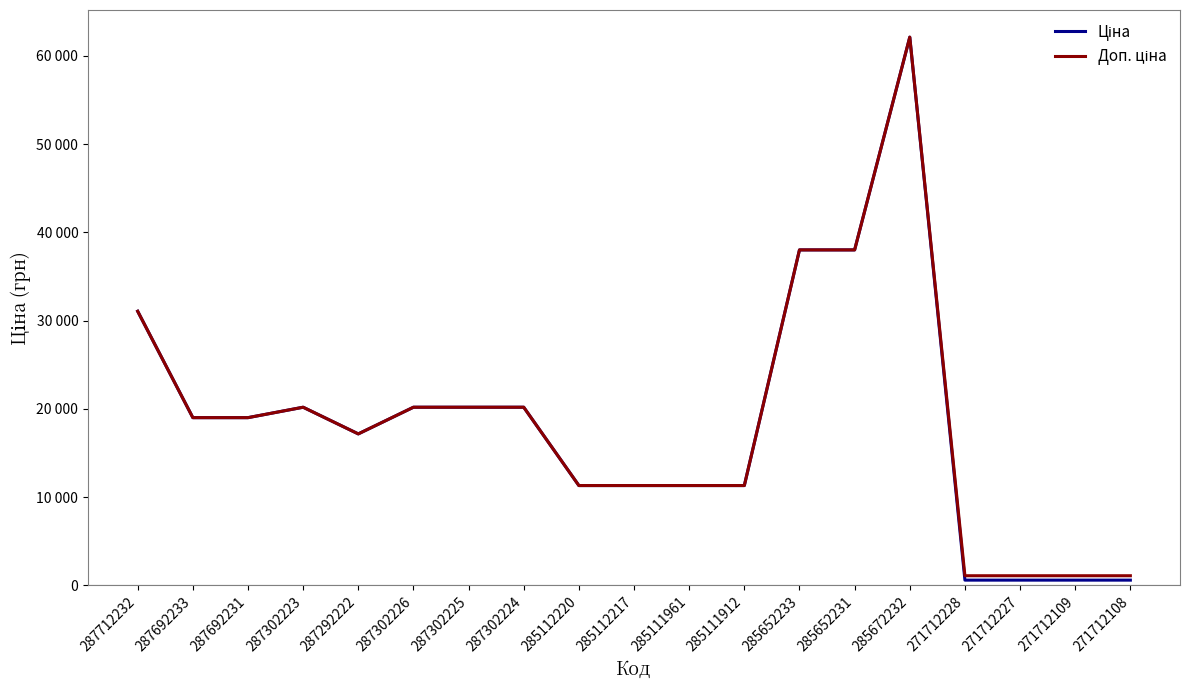

Reading left to right, transcribe all the data shown in this chart.

Ціна: 287712232=31058.4	287692233=19005.7	287692231=19005.7	287302223=20186.0	287292222=17165.0	287302226=20186.0	287302225=20186.0	287302224=20186.0	285112220=11312.5	285112217=11312.5	285111961=11312.5	285111912=11312.5	285652233=38011.3	285652231=38011.3	285672232=62116.9	271712228=596.5	271712227=596.5	271712109=596.5	271712108=596.5
Доп. ціна: 287712232=31058.4	287692233=19005.7	287692231=19005.7	287302223=20186.0	287292222=17165.0	287302226=20186.0	287302225=20186.0	287302224=20186.0	285112220=11312.5	285112217=11312.5	285111961=11312.5	285111912=11312.5	285652233=38011.3	285652231=38011.3	285672232=62116.9	271712228=1093.7	271712227=1093.7	271712109=1093.7	271712108=1093.7